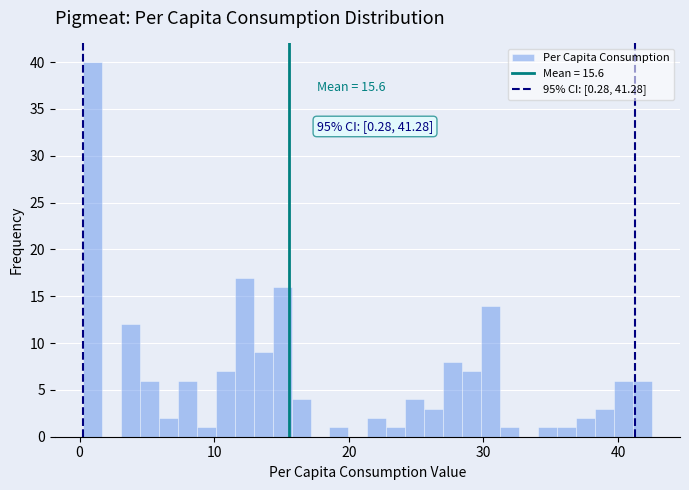

Read against the x-axis, roughly where is the centre of the tallest bar?

1